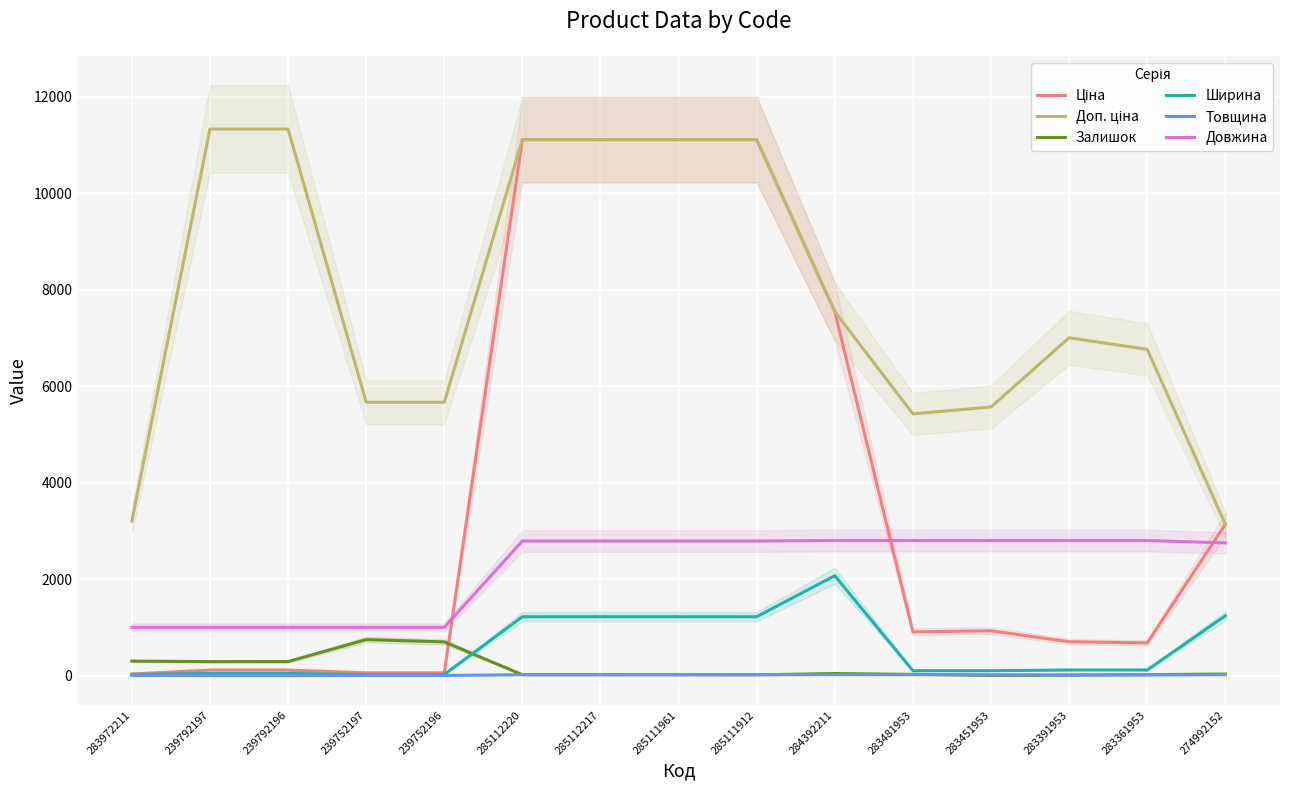

Reading right to left, list all the values displayed in this chart.

Ціна: 3136.8	676.4	700.4	928.3	904.3	7545.9	11113.6	11113.6	11113.6	11113.6	56.7	56.7	113.3	113.3	32.0
Доп. ціна: 3137.0	6764.4	7004.3	5569.9	5425.9	7545.9	11113.6	11113.6	11113.6	11113.6	5667.0	5667.0	11334.0	11334.0	3205.0
Залишок: 31.0	19.0	8.0	2.0	24.0	42.0	14.0	16.0	17.0	17.0	698.0	745.0	290.0	289.0	299.0
Ширина: 1240.0	115.0	115.0	100.0	100.0	2070.0	1220.0	1220.0	1220.0	1220.0	22.0	22.0	44.0	44.0	23.0
Товщина: 18.0	12.0	12.0	18.0	18.0	18.0	18.0	18.0	18.0	18.0	1.0	1.0	1.0	1.0	2.0
Довжина: 2750.0	2800.0	2800.0	2800.0	2800.0	2800.0	2790.0	2790.0	2790.0	2790.0	1000.0	1000.0	1000.0	1000.0	1000.0